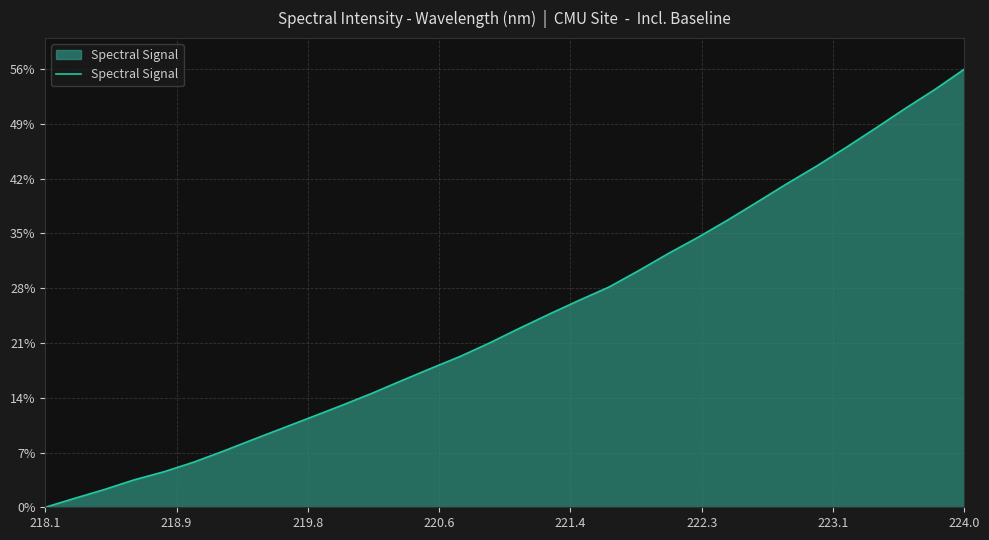

What is the greatest value displayed?

56.0